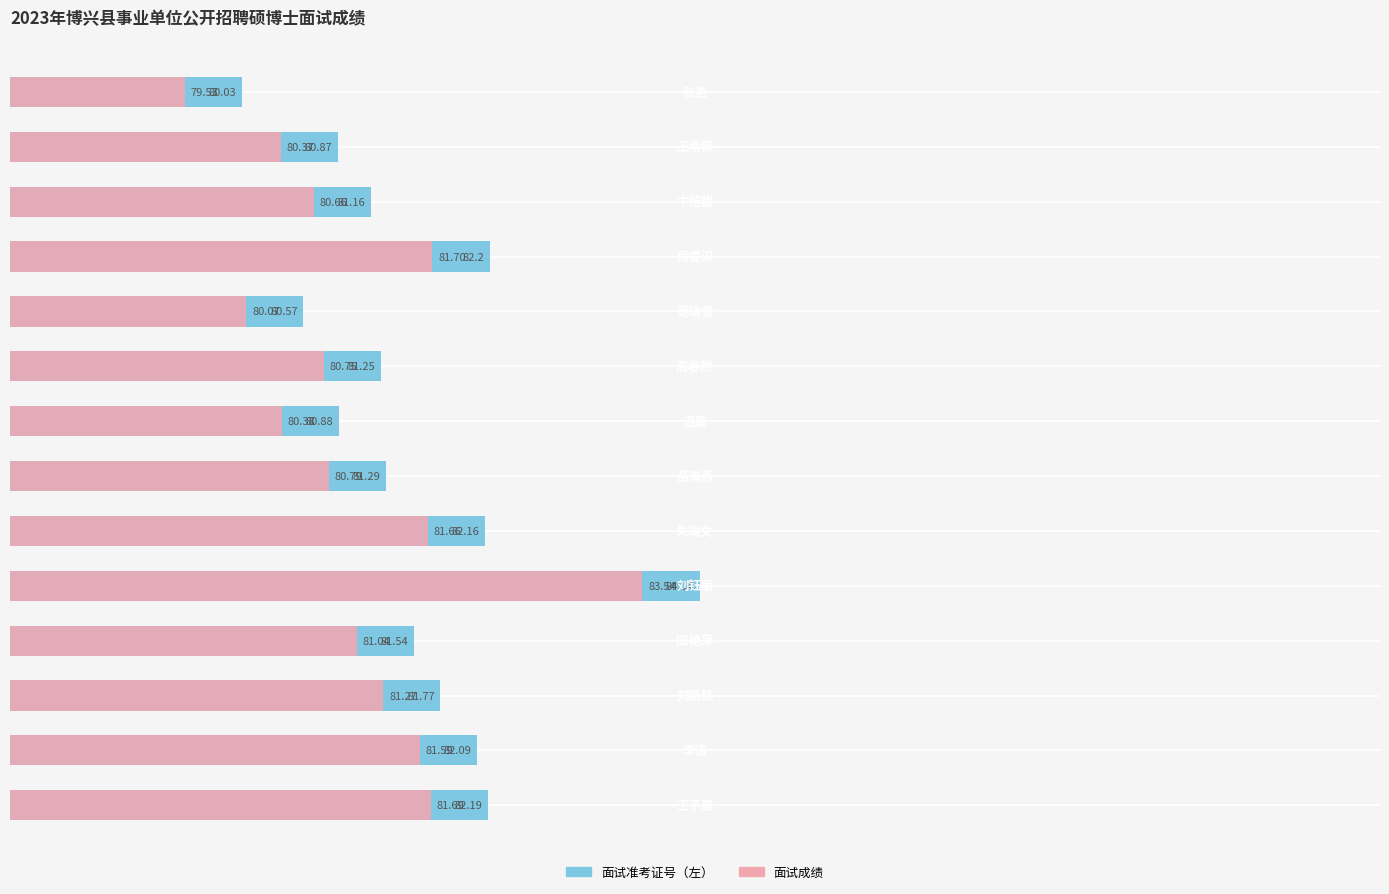

Reading left to right, transcribe all the data shown in this chart.

面试准考证号（左）: 82.2	82.1	81.8	81.5	84.0	82.2	81.3	80.9	81.2	80.6	82.2	81.2	80.9	80.0
面试成绩: 81.7	81.6	81.3	81.0	83.5	81.7	80.8	80.4	80.8	80.1	81.7	80.7	80.4	79.5